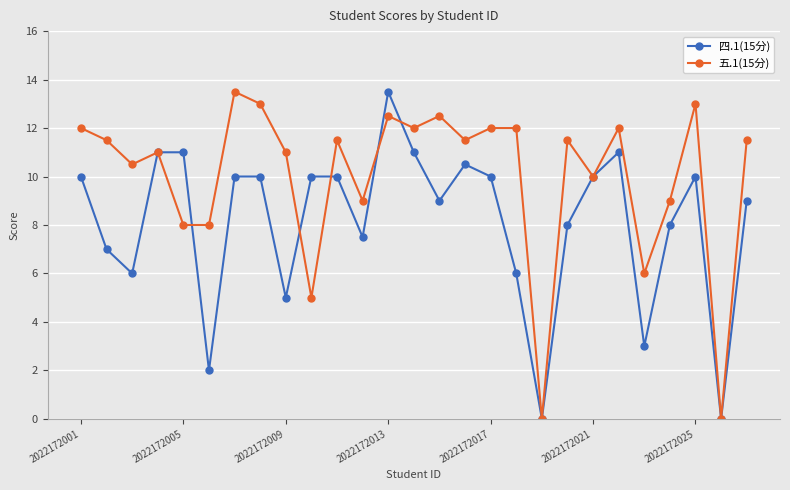

Rank the series by their average value, from highest to lowest.

五.1(15分), 四.1(15分)